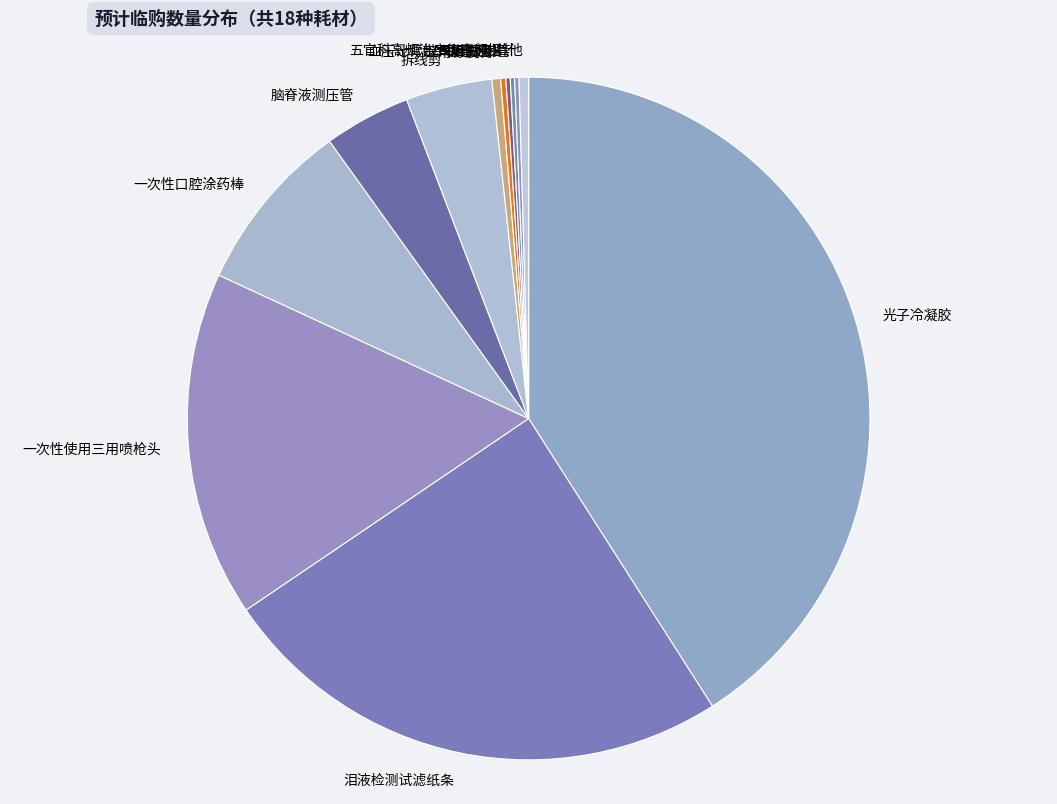

Is 拆线剪 the majority of the pie?

No